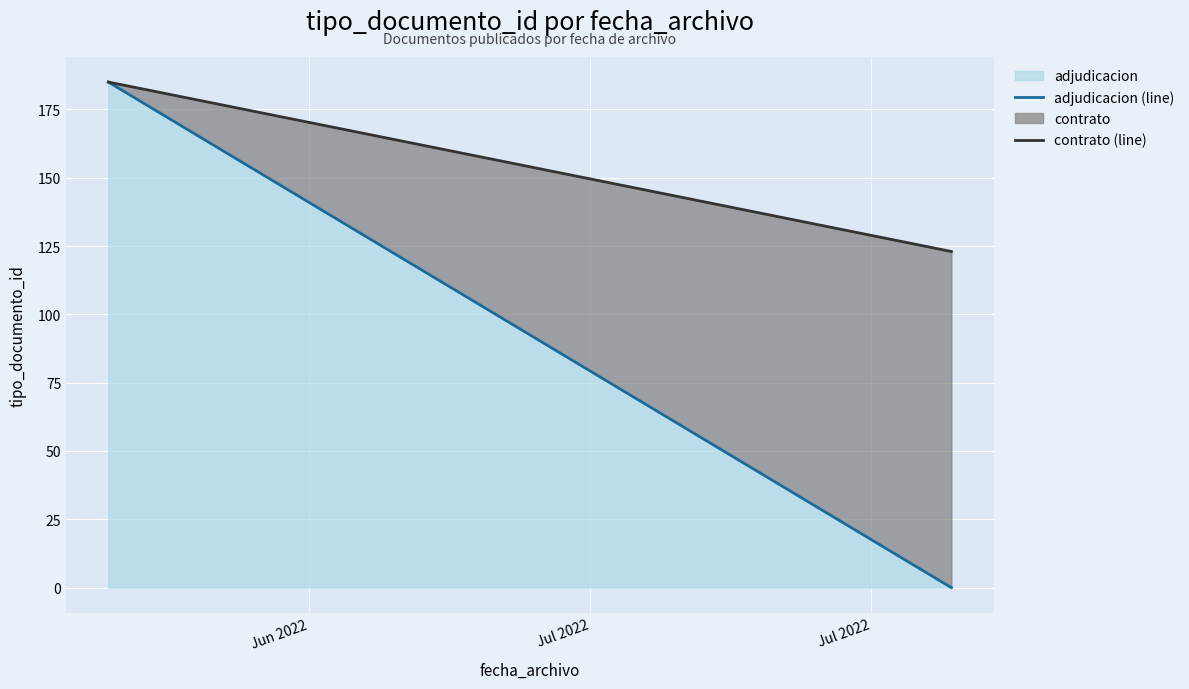

At which category is the sum across all series the highest?

Jun 2022